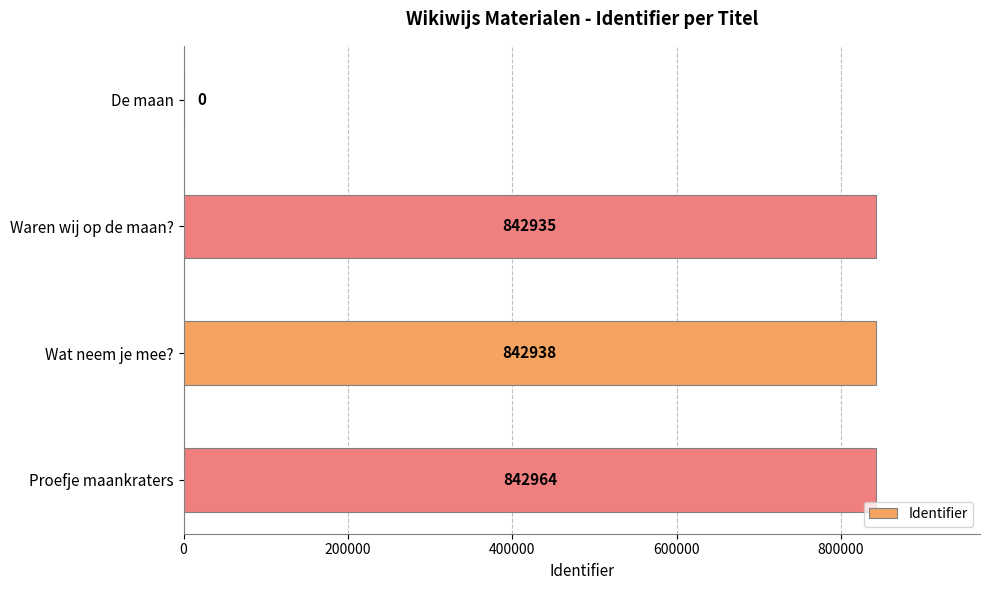

At which category does the chart reach its peak across all series?

Proefje maankraters